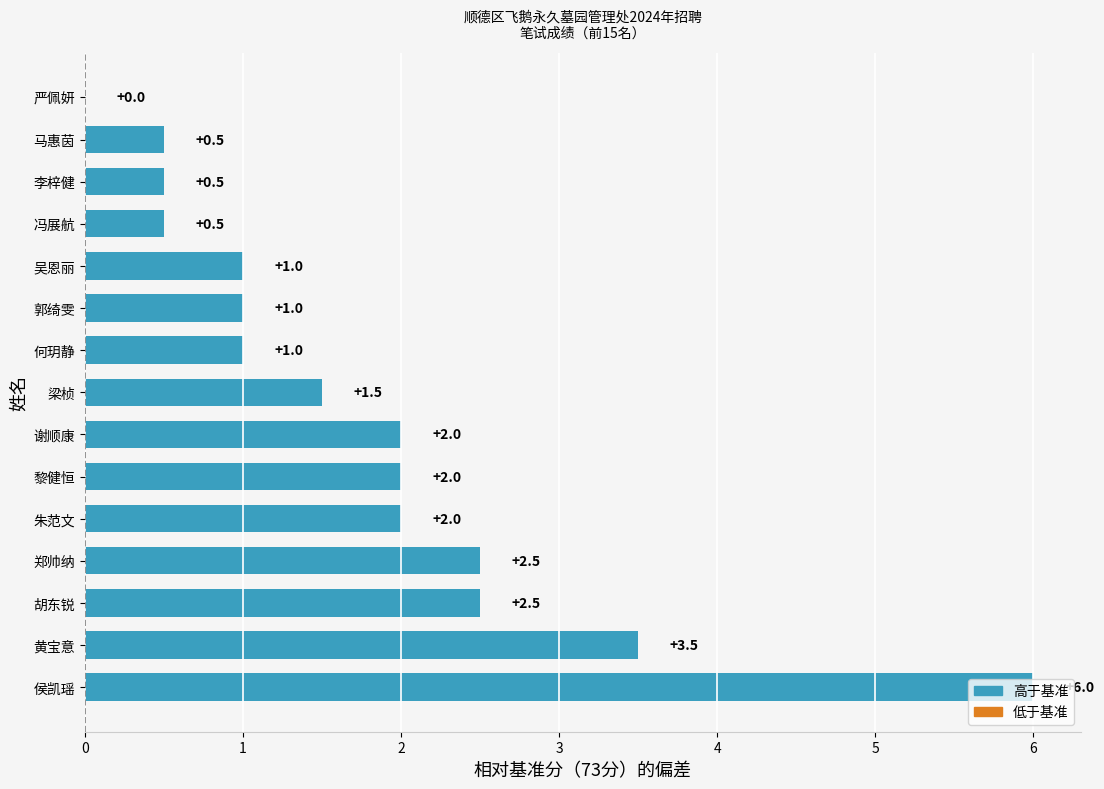

What is the sum of all values?

26.5